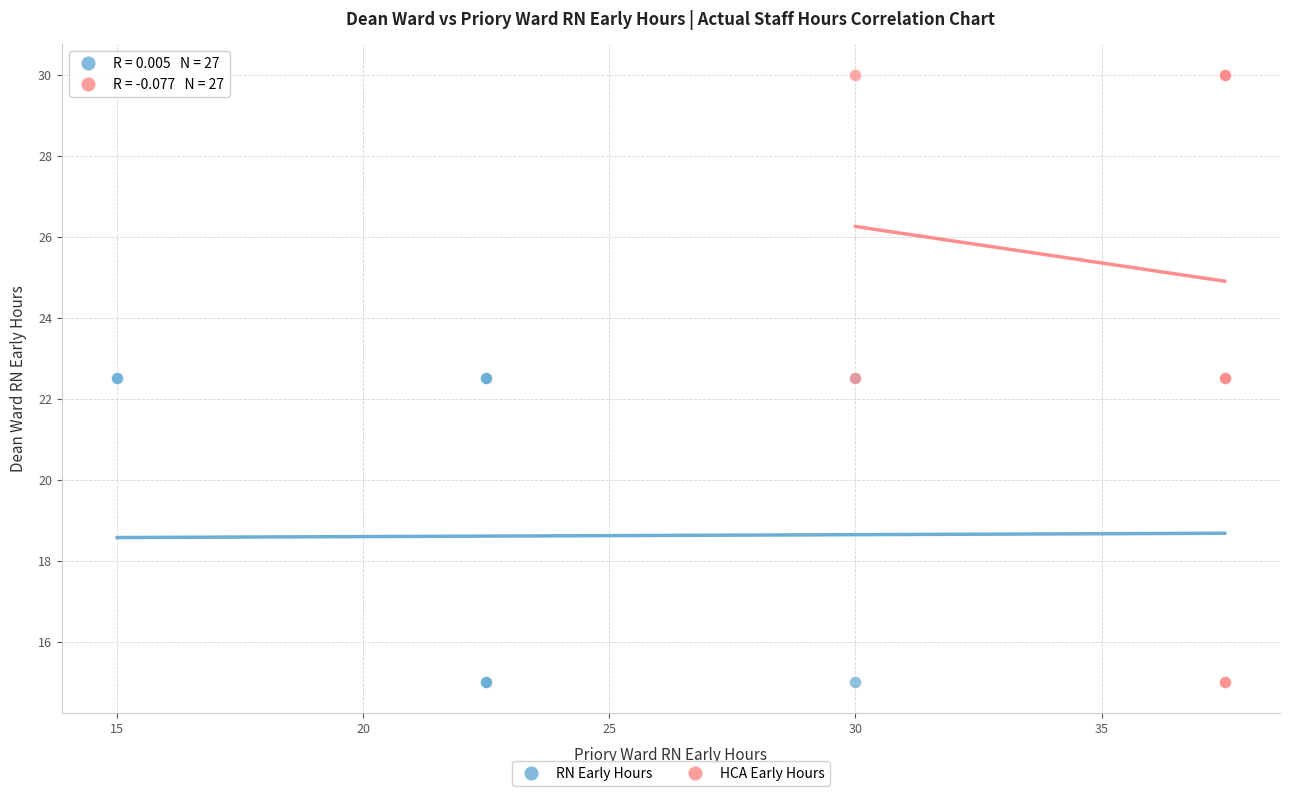

Which series has the largest Y range (max minus min)?

HCA Early Hours